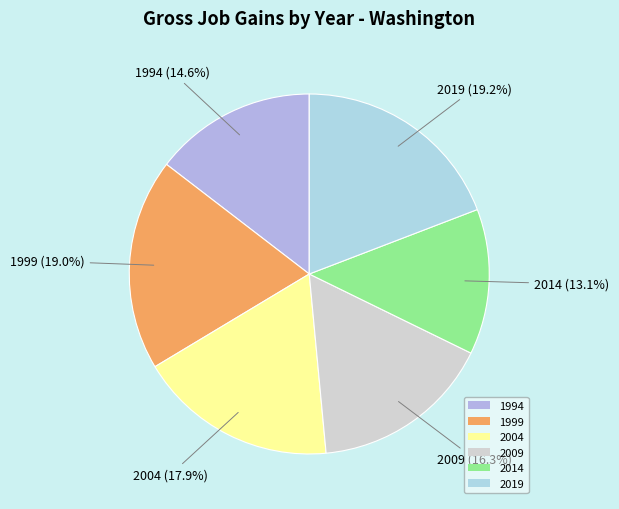

Does any single category account for the majority?

No